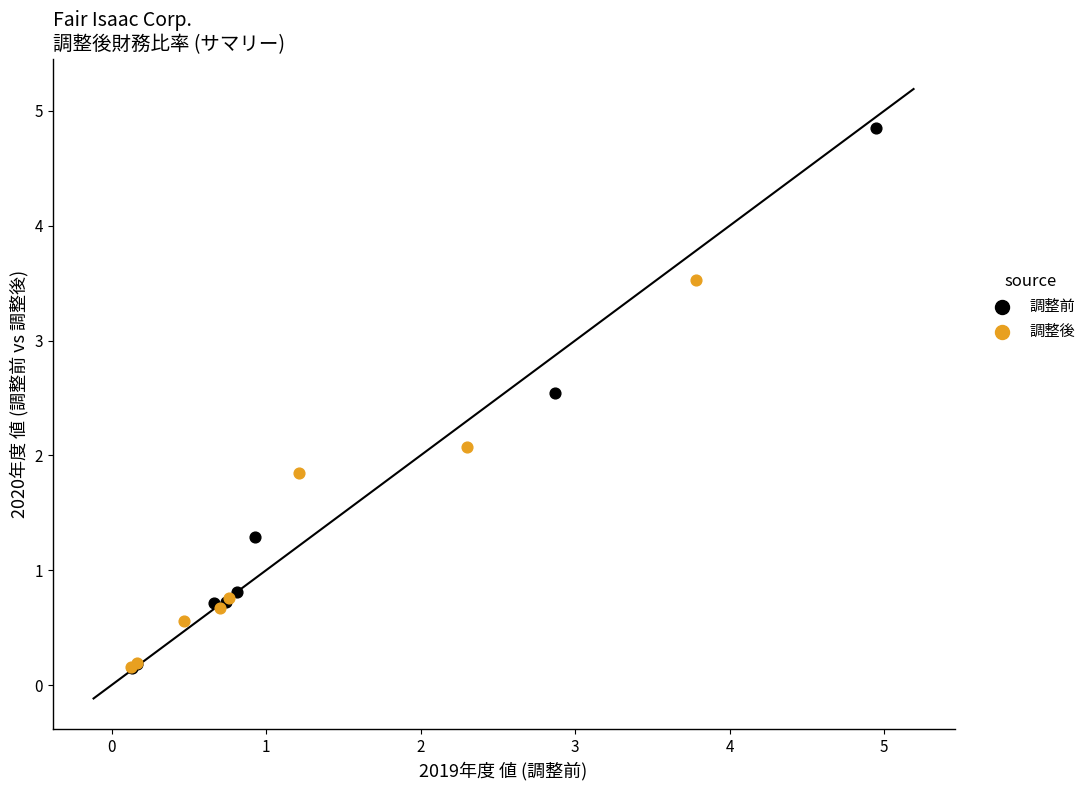

Which series reaches the maximum Y coordinate?

調整前